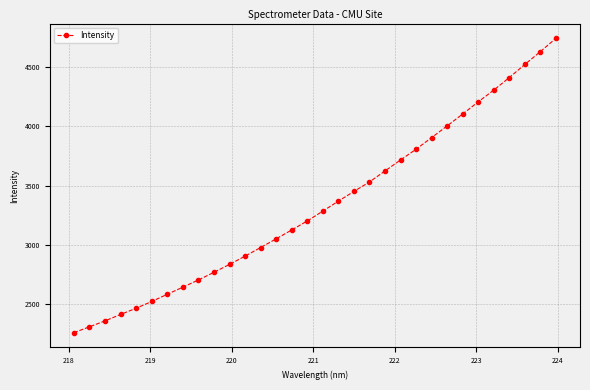

True or false: there are more than 2 points higher than both neighbors.

False